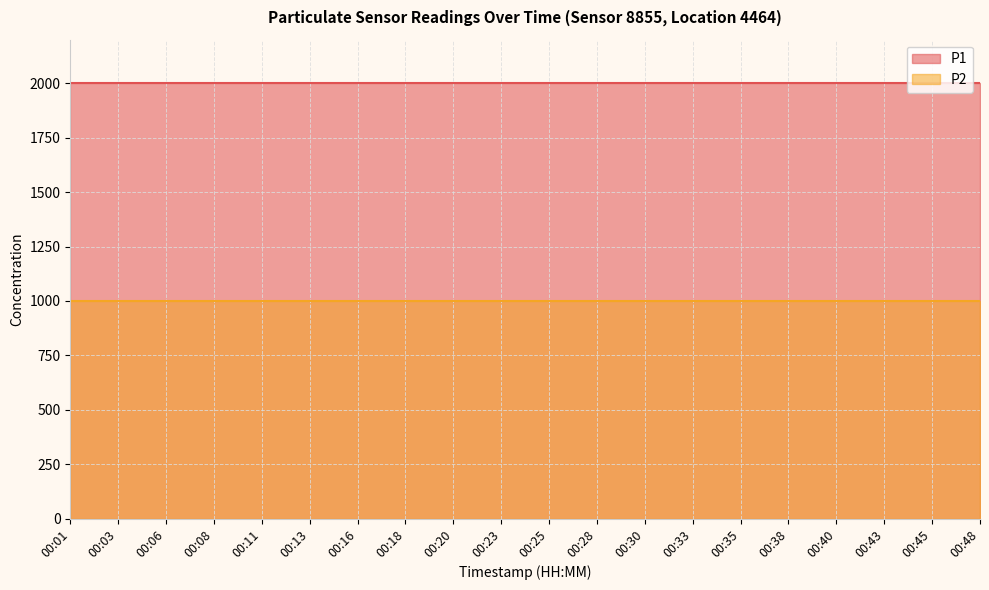

True or false: P2 and P1 intersect in this chart.

False